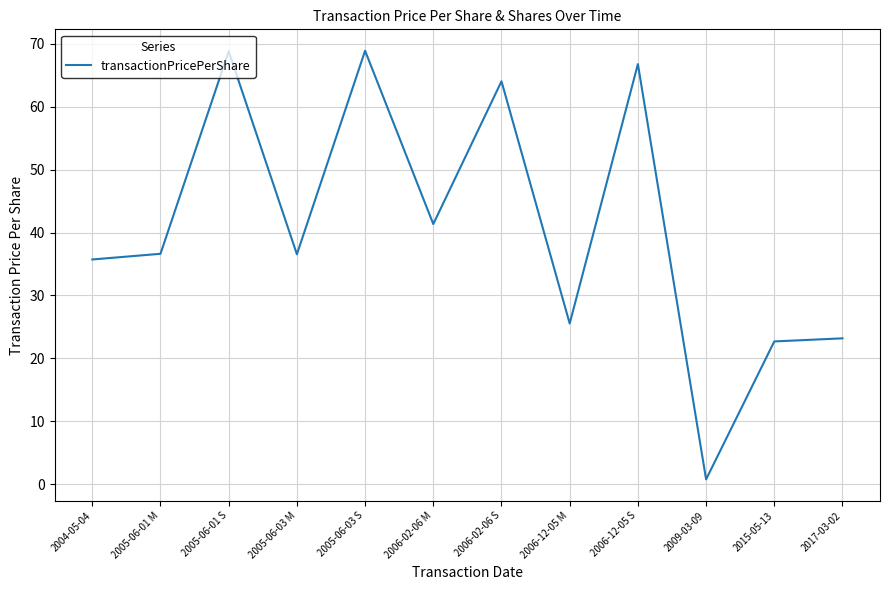

What position from the left is 2006-12-05 S?

9